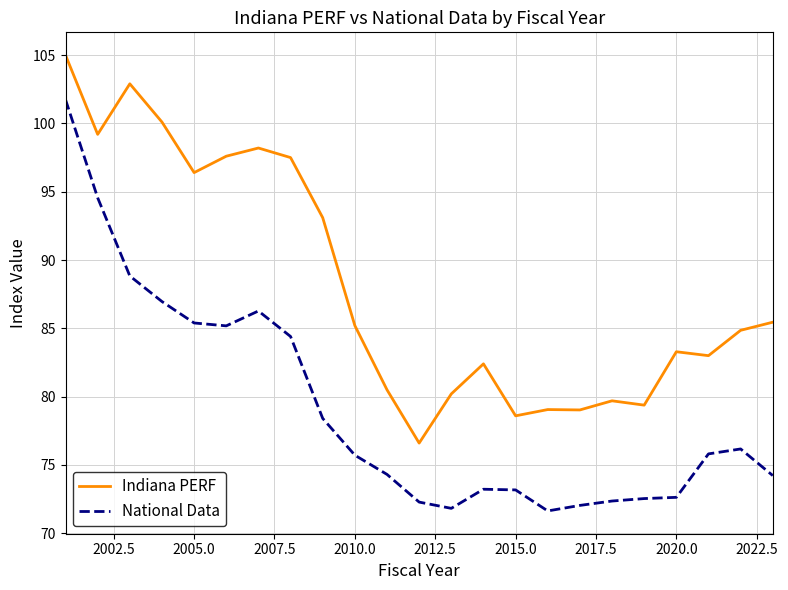

What is the maximum value shown in the chart?

105.0